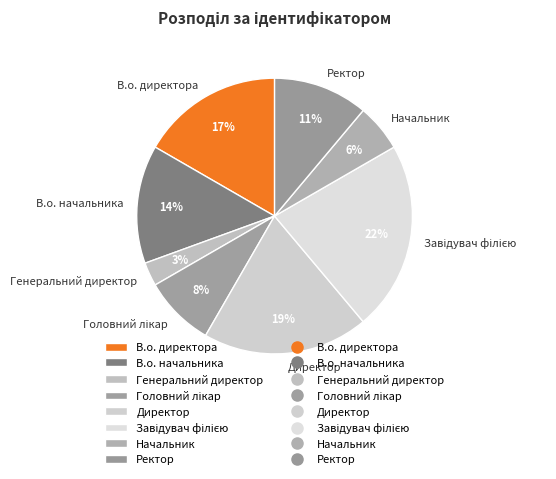

Does any single category account for the majority?

No